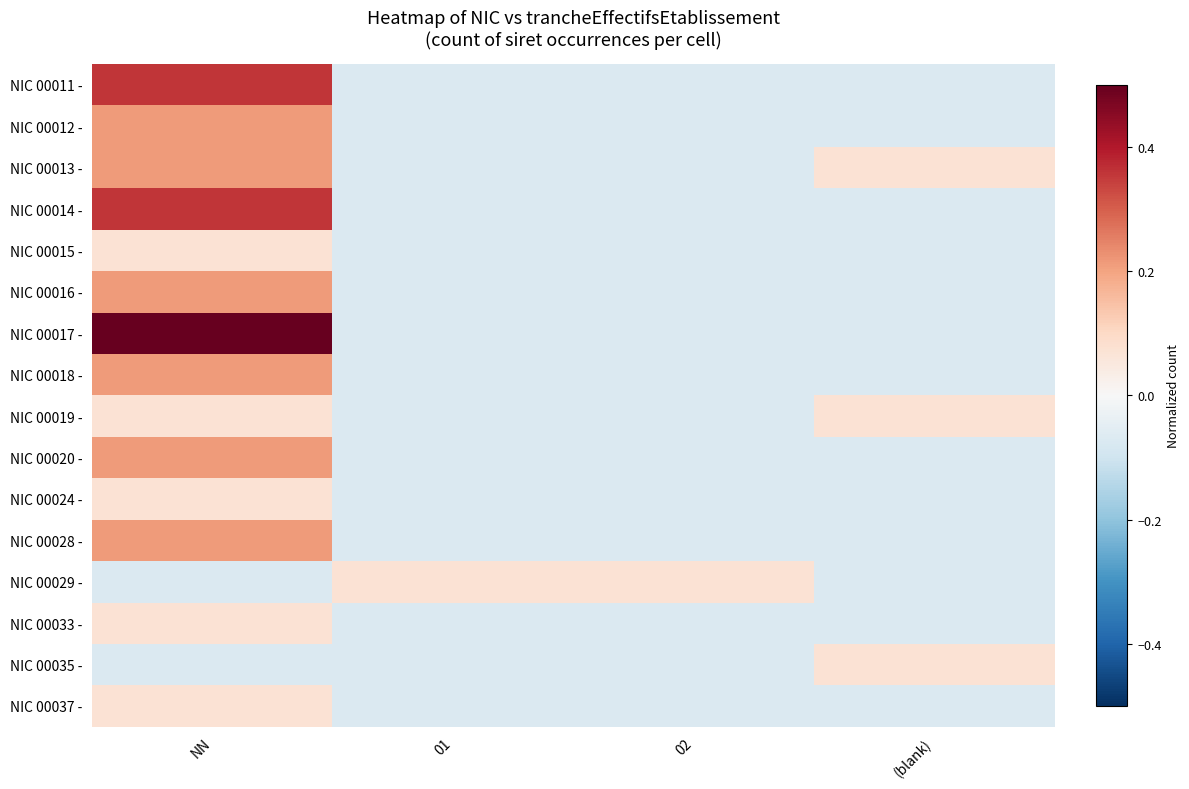

Which series has the largest range (max minus min)?

NIC 00017 -